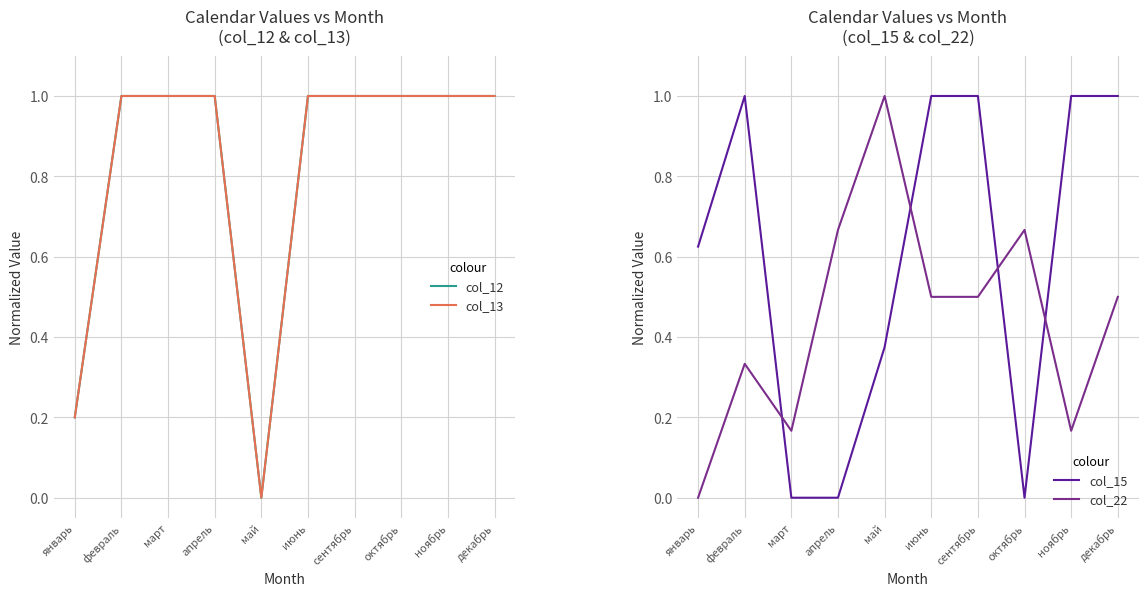

How many interior local peaks does the col_22 series have?

3